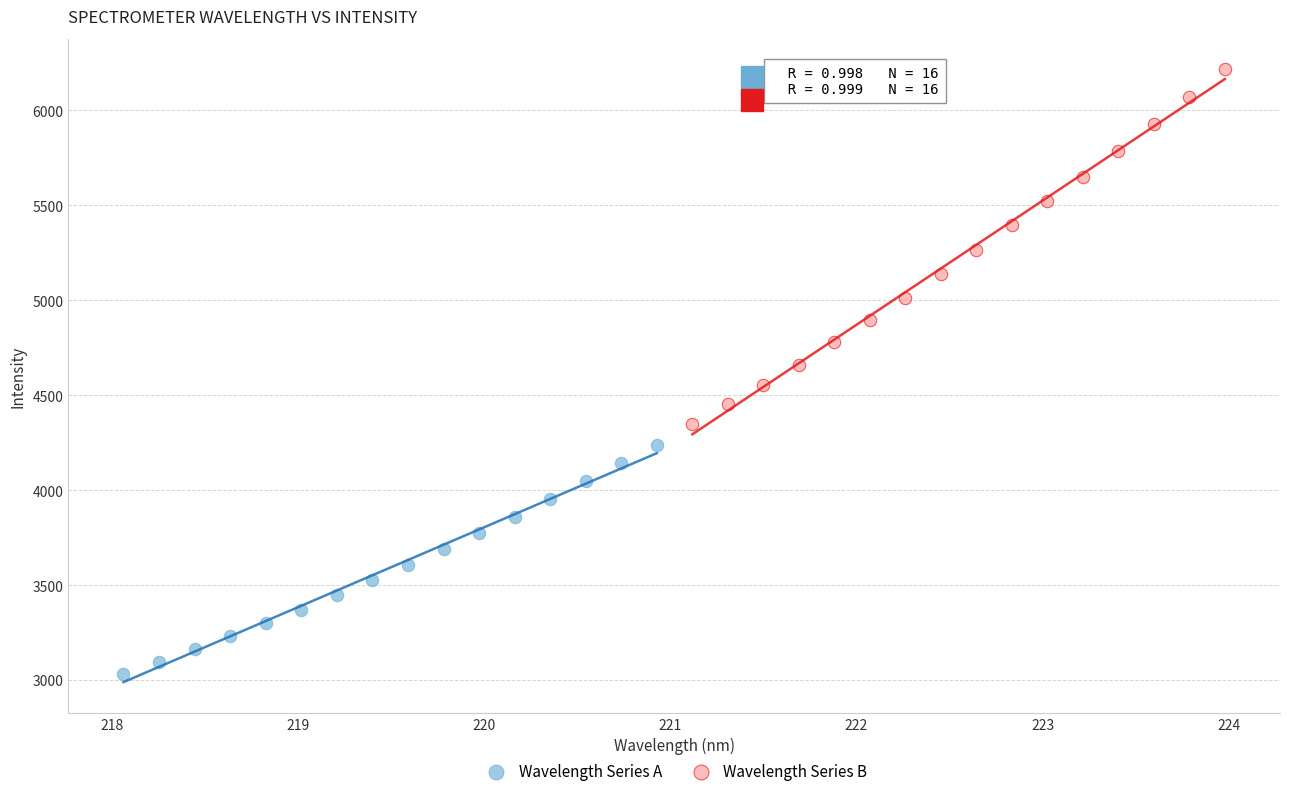

Which series has the widest spread of Y values?

Wavelength Series B